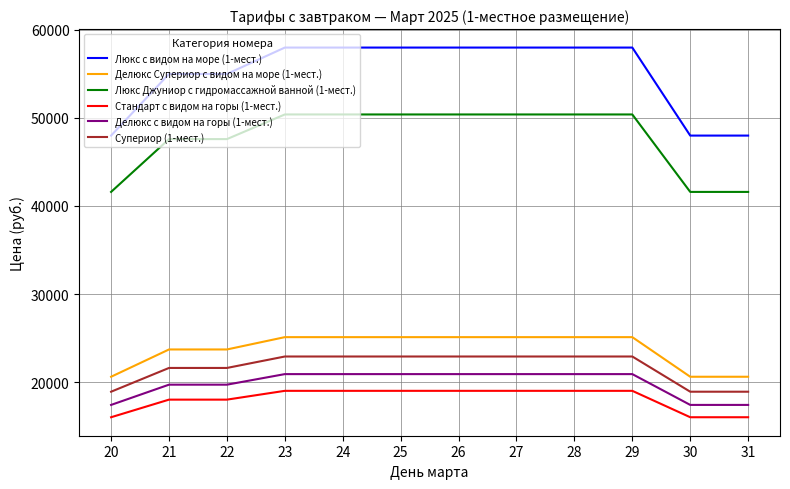

Which series has the largest total across all categories?

Люкс с видом на море (1-мест.)